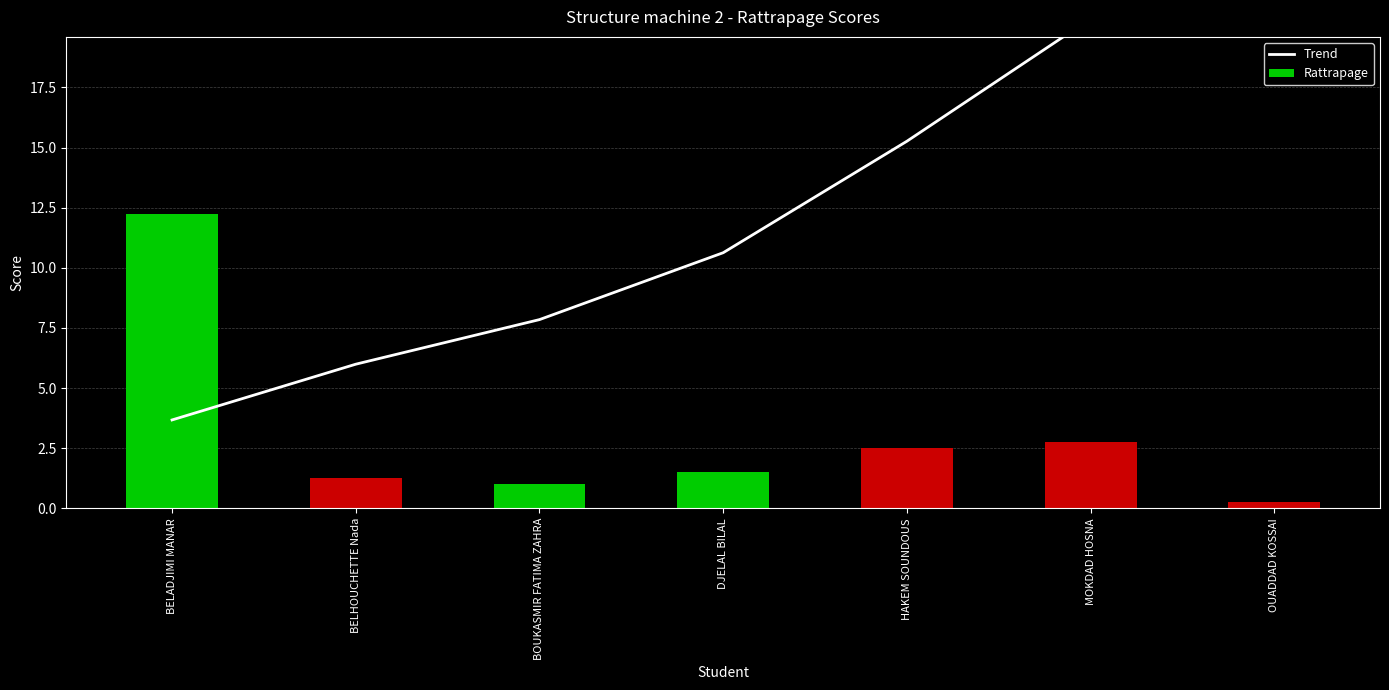

The Rattrapage series shows 2.8 at MOKDAD HOSNA. True or false?

True